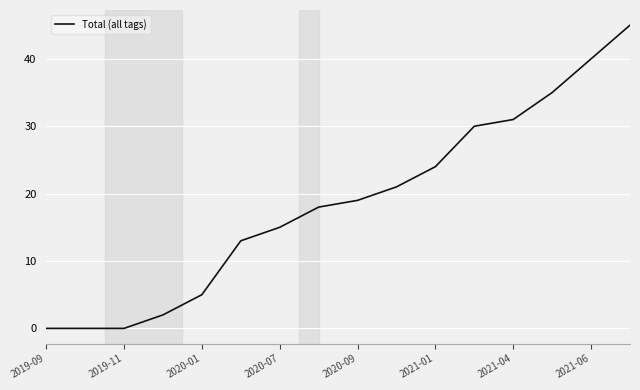

What is the maximum value shown in the chart?

45